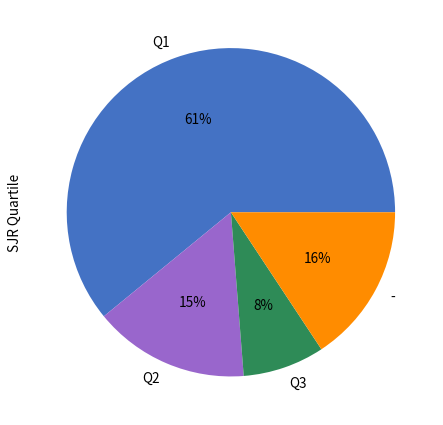

Is there a majority slice in this chart?

Yes